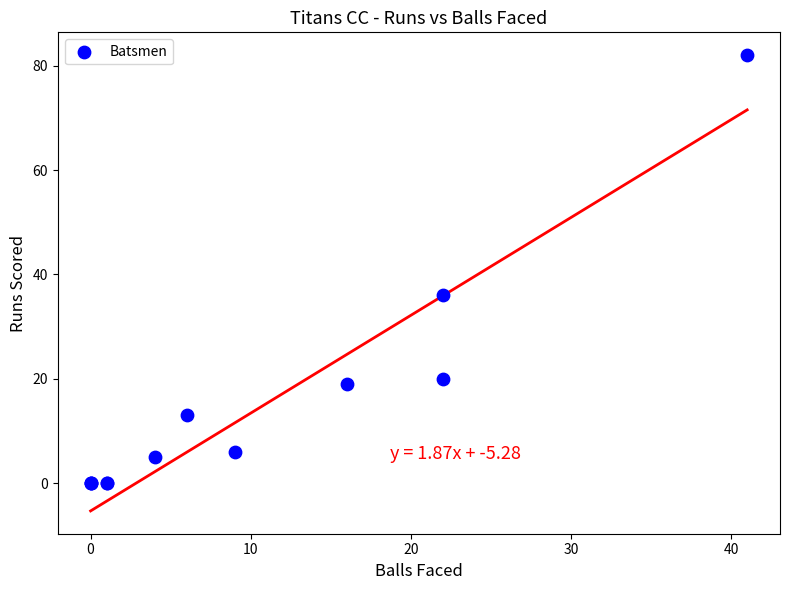

What Y value in the scatter plot is closest to 41?

36